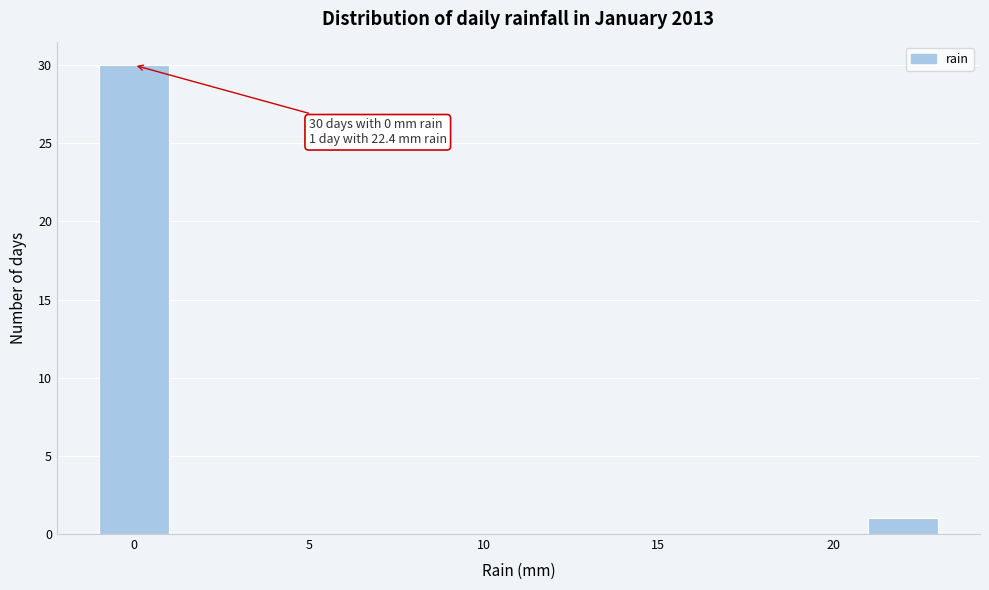

Which range on the x-axis has the tallest bar?

-1 to 1